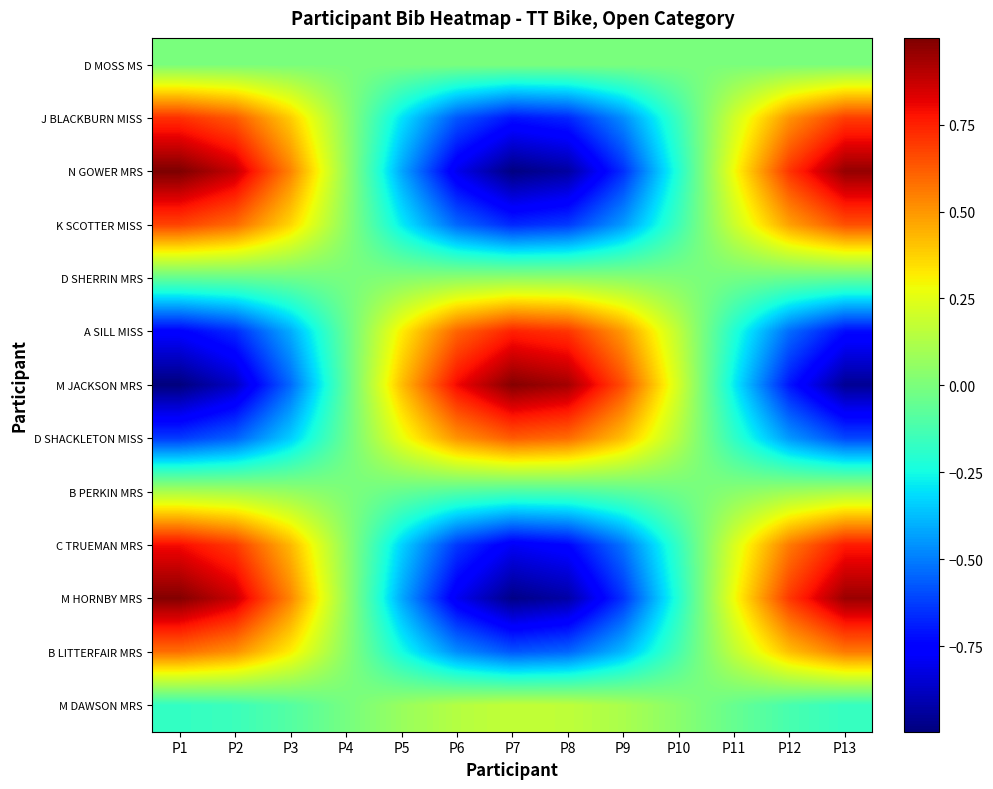

Reading right to left, list all the values displayed in this chart.

D MOSS MS: P13=0.0	P12=0.0	P11=0.0	P10=0.0	P9=0.0	P8=0.0	P7=0.0	P6=0.0	P5=0.0	P4=0.0	P3=0.0	P2=0.0	P1=0.0
J BLACKBURN MISS: P13=0.7	P12=0.5	P11=0.2	P10=-0.2	P9=-0.5	P8=-0.7	P7=-0.7	P6=-0.6	P5=-0.3	P4=0.1	P3=0.4	P2=0.6	P1=0.7
N GOWER MRS: P13=1.0	P12=0.7	P11=0.3	P10=-0.2	P9=-0.7	P8=-0.9	P7=-1.0	P6=-0.8	P5=-0.4	P4=0.1	P3=0.5	P2=0.9	P1=1.0
K SCOTTER MISS: P13=0.6	P12=0.5	P11=0.2	P10=-0.1	P9=-0.4	P8=-0.6	P7=-0.7	P6=-0.5	P5=-0.3	P4=0.0	P3=0.4	P2=0.6	P1=0.7
D SHERRIN MRS: P13=-0.1	P12=-0.0	P11=-0.0	P10=0.0	P9=0.0	P8=0.1	P7=0.1	P6=0.0	P5=0.0	P4=-0.0	P3=-0.0	P2=-0.1	P1=-0.1
A SILL MISS: P13=-0.7	P12=-0.5	P11=-0.2	P10=0.2	P9=0.5	P8=0.7	P7=0.7	P6=0.6	P5=0.3	P4=-0.1	P3=-0.4	P2=-0.7	P1=-0.8
M JACKSON MRS: P13=-1.0	P12=-0.7	P11=-0.3	P10=0.2	P9=0.7	P8=0.9	P7=1.0	P6=0.8	P5=0.4	P4=-0.1	P3=-0.5	P2=-0.9	P1=-1.0
D SHACKLETON MISS: P13=-0.6	P12=-0.4	P11=-0.2	P10=0.1	P9=0.4	P8=0.6	P7=0.6	P6=0.5	P5=0.3	P4=-0.0	P3=-0.3	P2=-0.6	P1=-0.6
B PERKIN MRS: P13=0.1	P12=0.1	P11=0.0	P10=-0.0	P9=-0.1	P8=-0.1	P7=-0.1	P6=-0.1	P5=-0.0	P4=0.0	P3=0.1	P2=0.1	P1=0.1
C TRUEMAN MRS: P13=0.8	P12=0.6	P11=0.2	P10=-0.2	P9=-0.5	P8=-0.7	P7=-0.8	P6=-0.6	P5=-0.3	P4=0.1	P3=0.4	P2=0.7	P1=0.8
M HORNBY MRS: P13=0.9	P12=0.7	P11=0.3	P10=-0.2	P9=-0.6	P8=-0.9	P7=-1.0	P6=-0.8	P5=-0.4	P4=0.1	P3=0.5	P2=0.9	P1=1.0
B LITTERFAIR MRS: P13=0.6	P12=0.4	P11=0.2	P10=-0.1	P9=-0.4	P8=-0.5	P7=-0.6	P6=-0.5	P5=-0.2	P4=0.0	P3=0.3	P2=0.5	P1=0.6
M DAWSON MRS: P13=-0.2	P12=-0.1	P11=-0.0	P10=0.0	P9=0.1	P8=0.2	P7=0.2	P6=0.1	P5=0.1	P4=-0.0	P3=-0.1	P2=-0.2	P1=-0.2